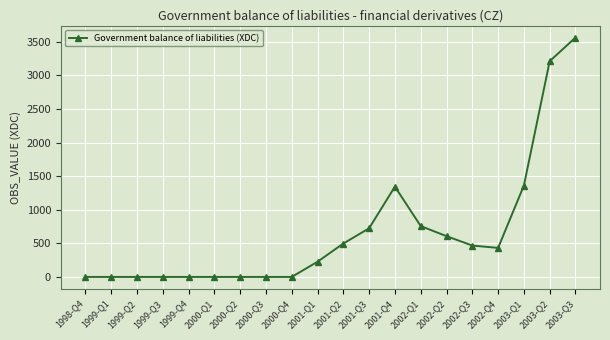

What is the difference between the maximum and minimum values?

3563